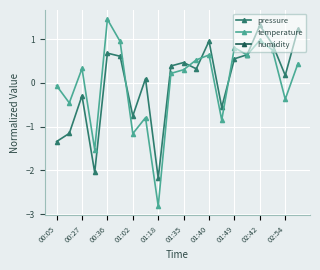

The value of pressure at 01:18 is 0.2. True or false?

False